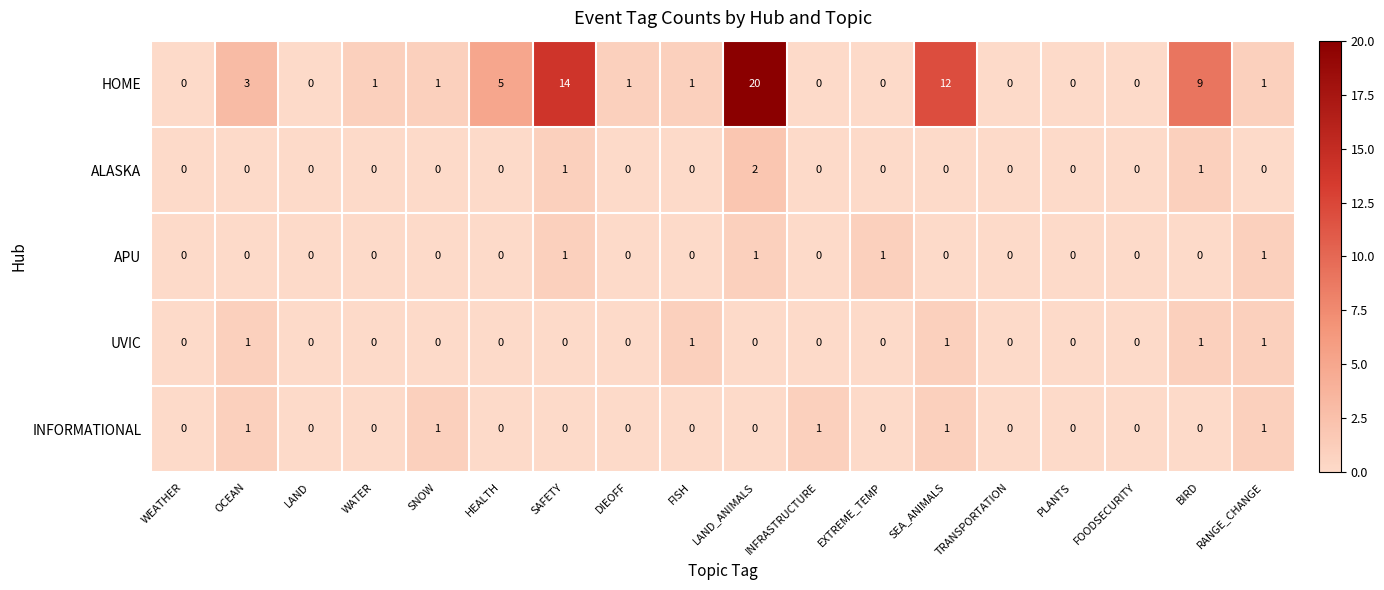

What is the maximum value shown in the chart?

20